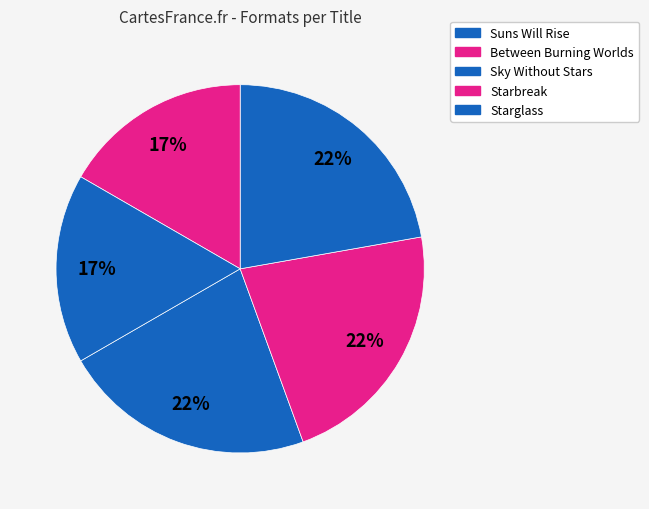

To the nearest percent, what portion does Starglass represent?

17%